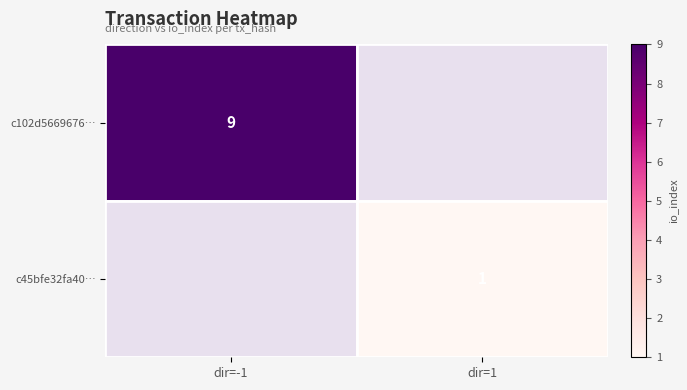

How many categories are shown in the chart?

2